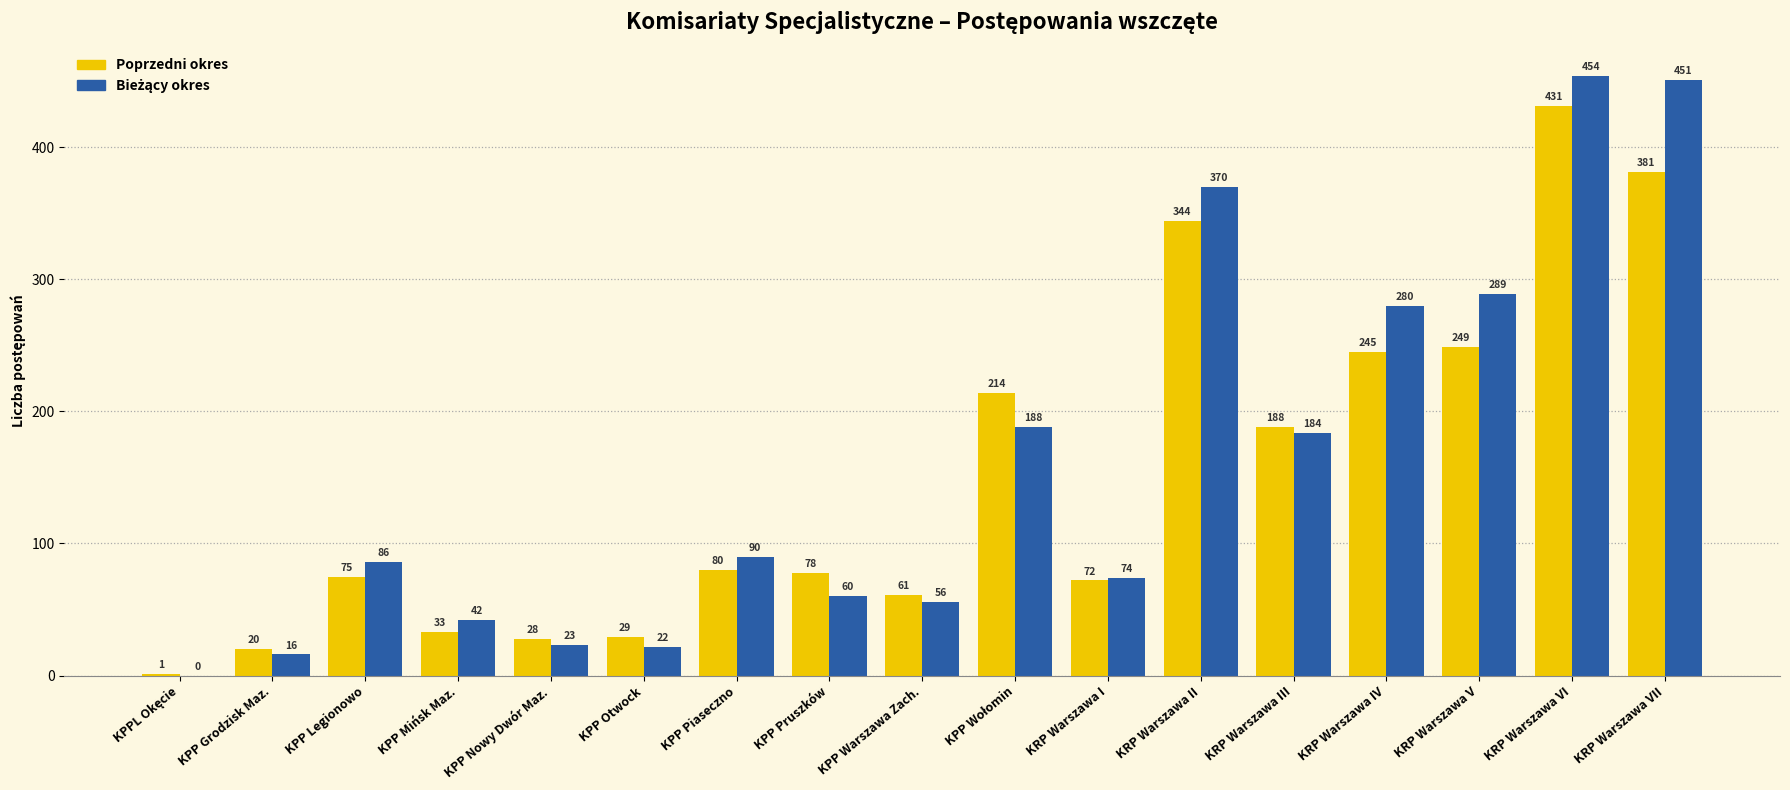

Which category has the highest value across all series?

KRP Warszawa VI